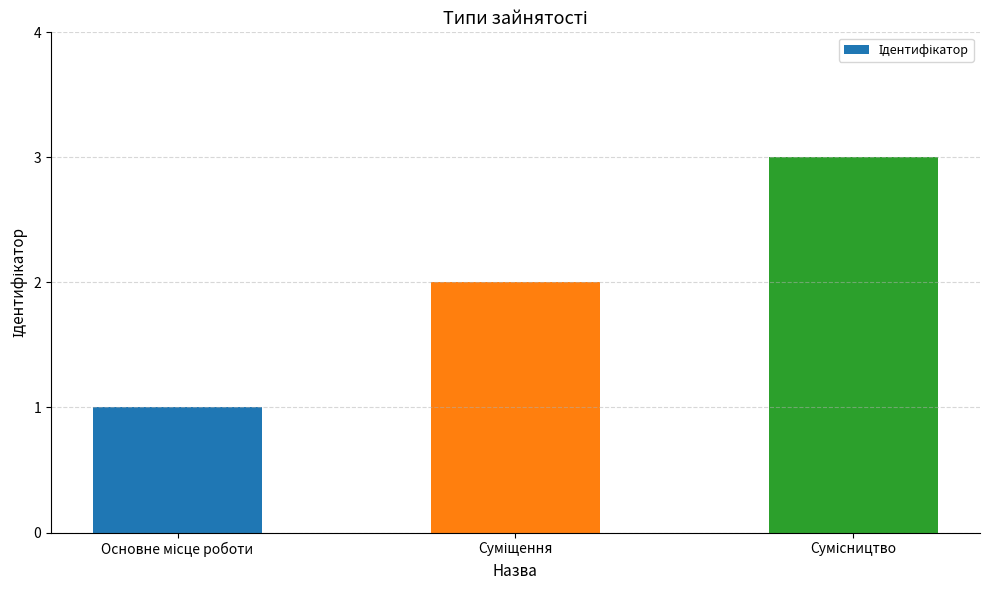

What is the sum of all values?

6